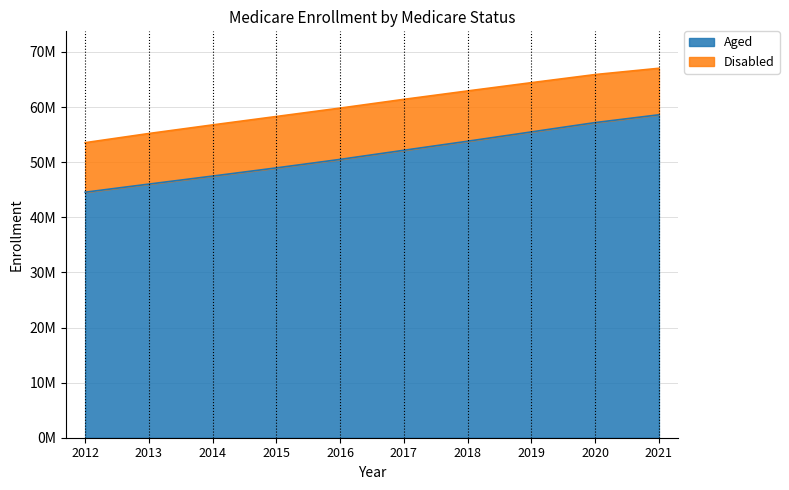

List the labels in order of value, largest first.

2021, 2020, 2019, 2018, 2017, 2016, 2015, 2014, 2013, 2012